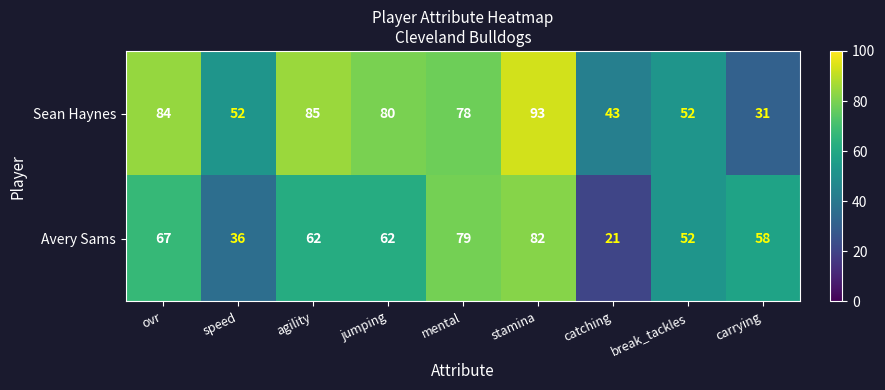

At which category is the sum across all series the highest?

stamina